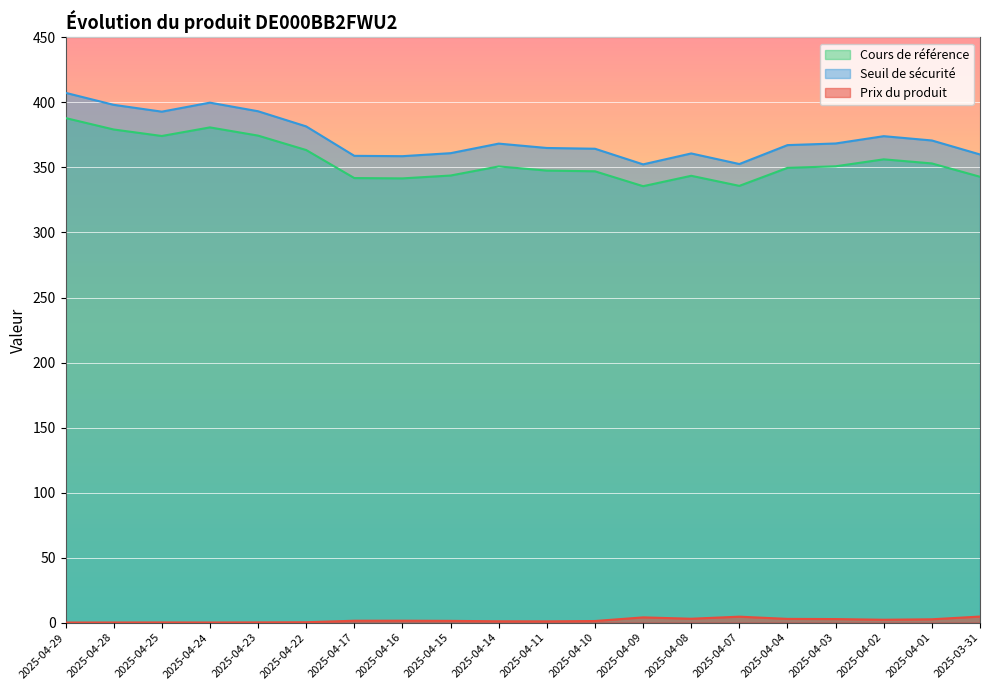

What is the sum of the Seuil de sécurité values at 2025-04-03 and 2025-04-02?

742.5